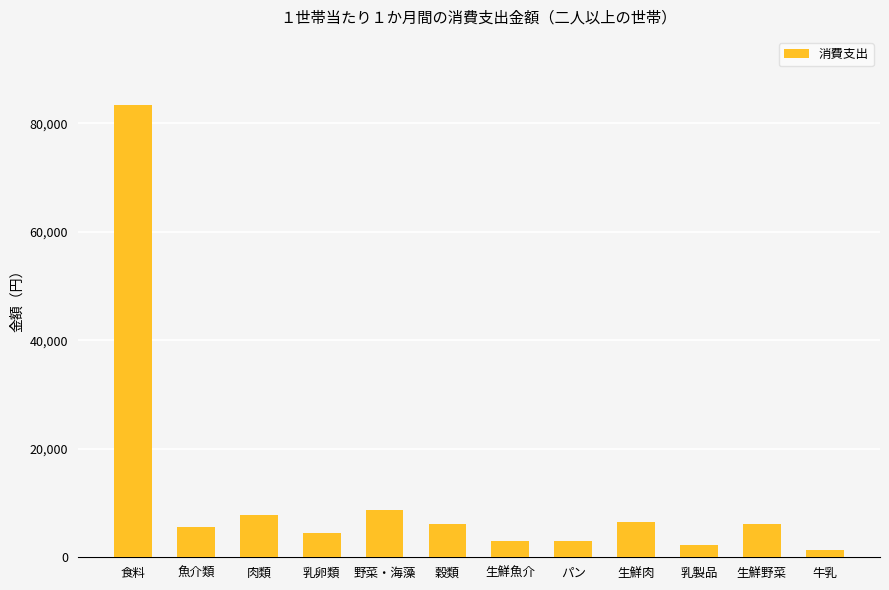

At which label does the data first exceed 6079?

食料